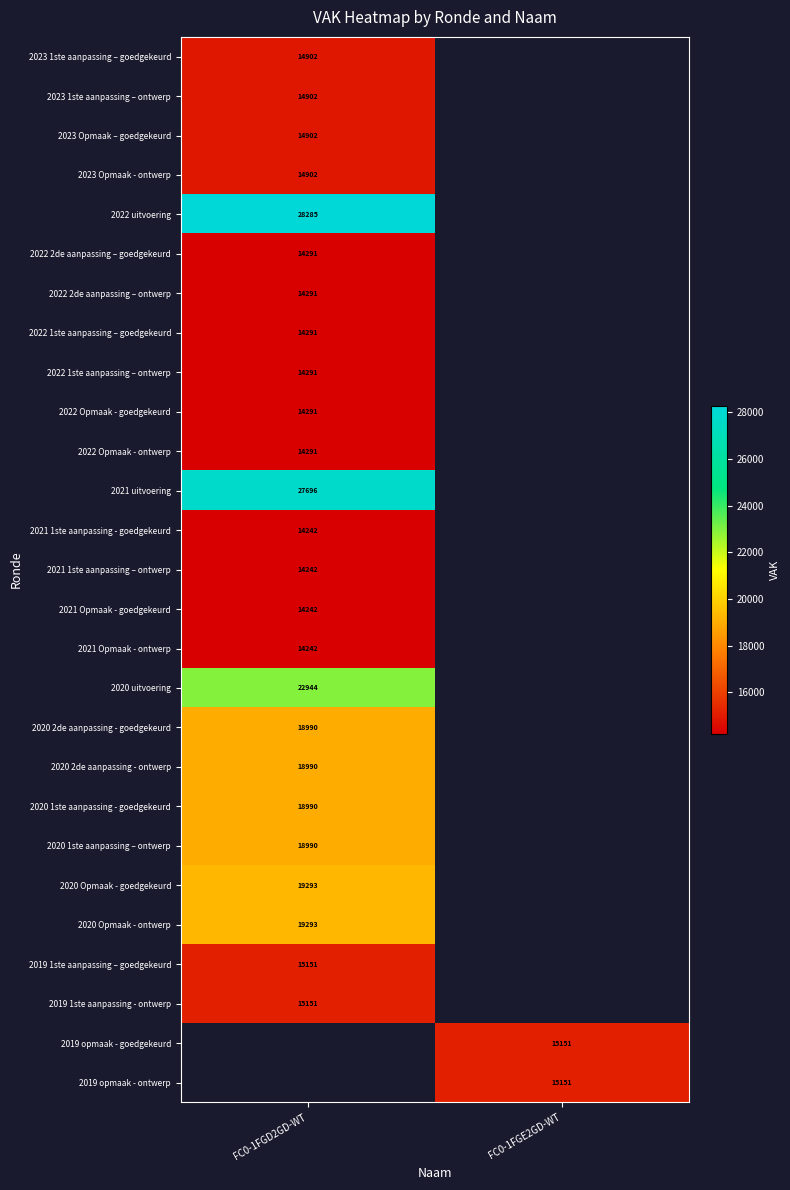

At how many categories does at least one series exceed 18306?

1